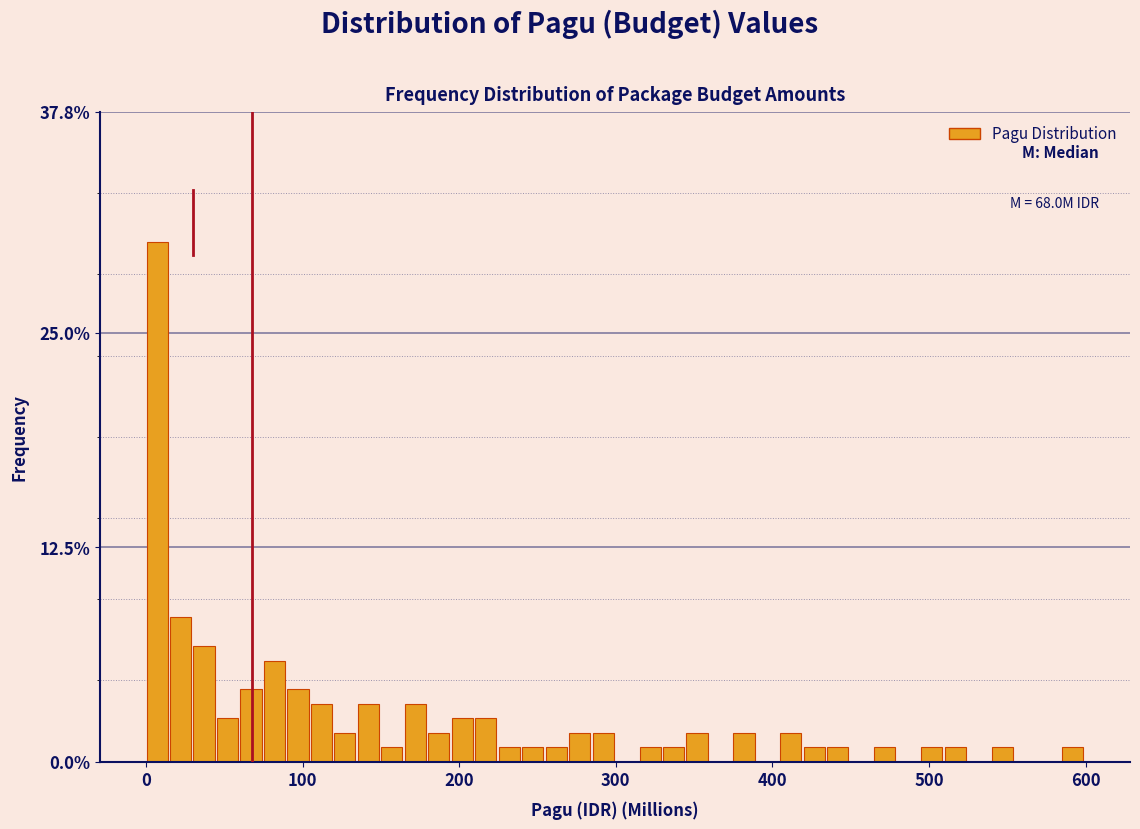

Read against the x-axis, roughly where is the centre of the tallest bar?

10